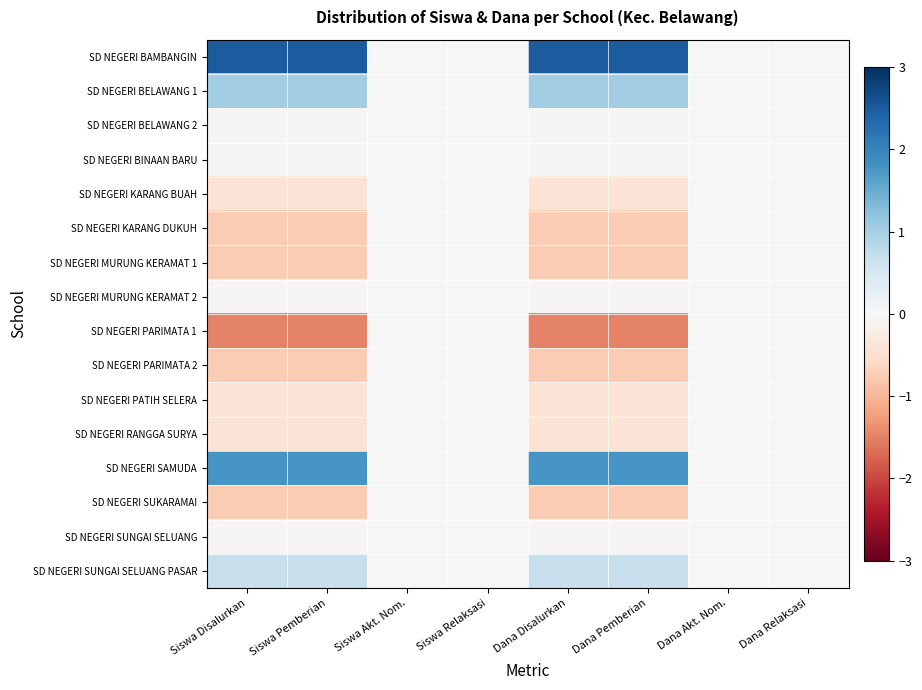

At which category is the sum across all series the highest?

Dana Disalurkan